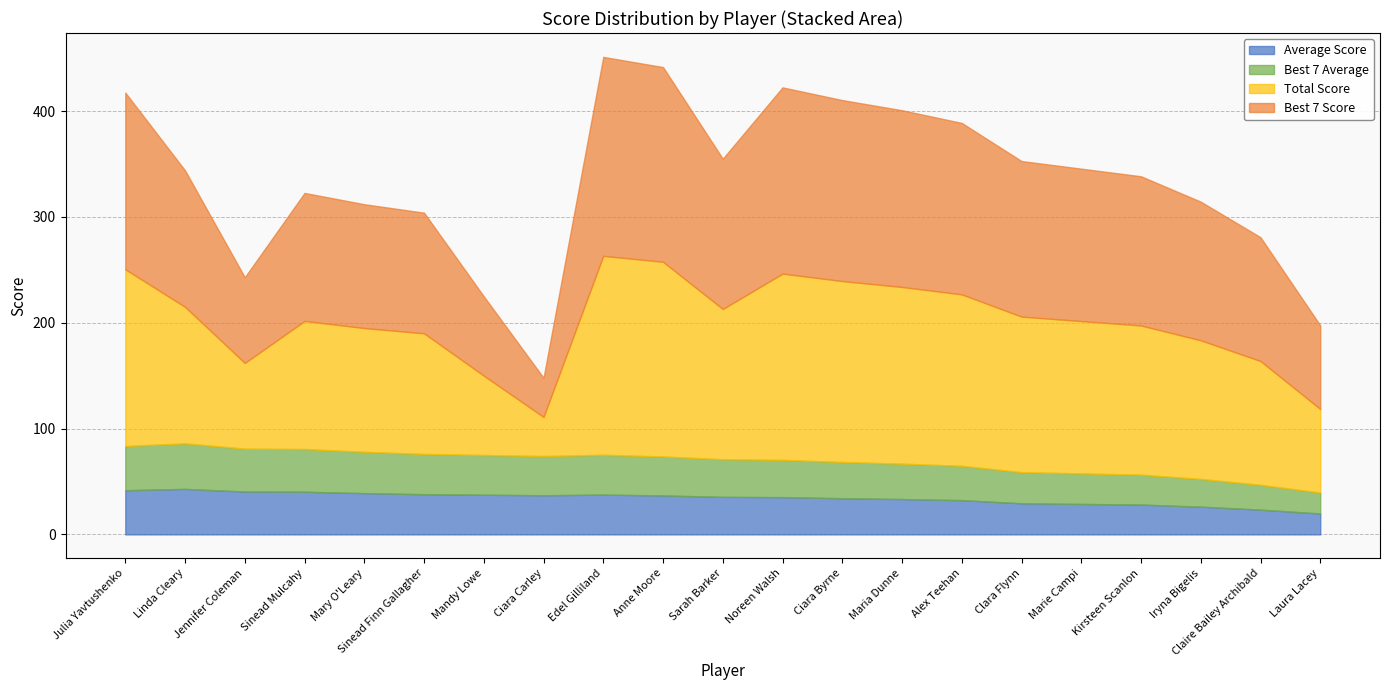

True or false: Best 7 Score has more than 1 points higher than both neighbors.

True